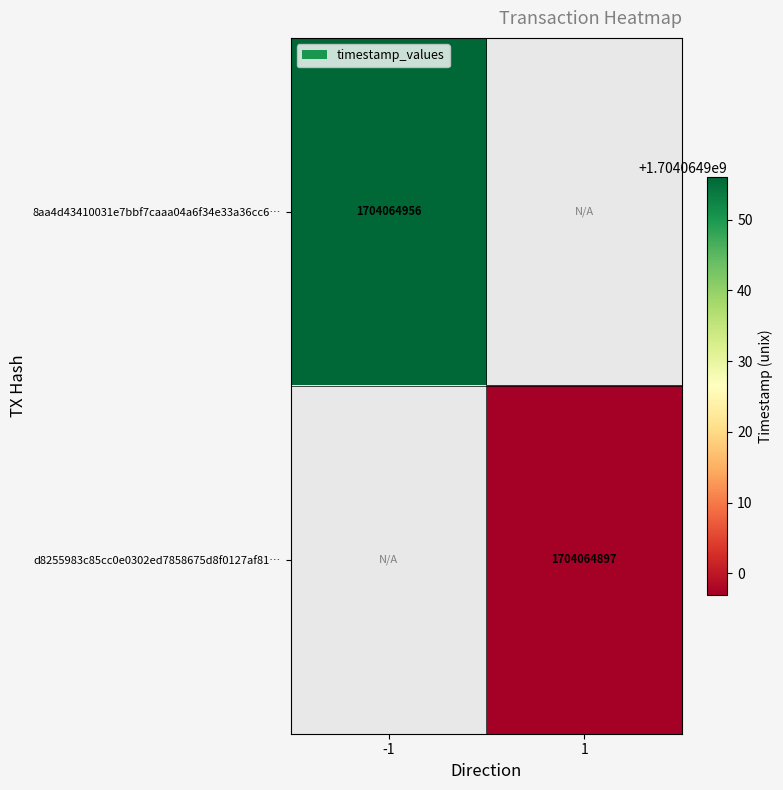

Which series has the widest spread of values?

8aa4d43410031e7bbf7caaa04a6f34e33a36cc6